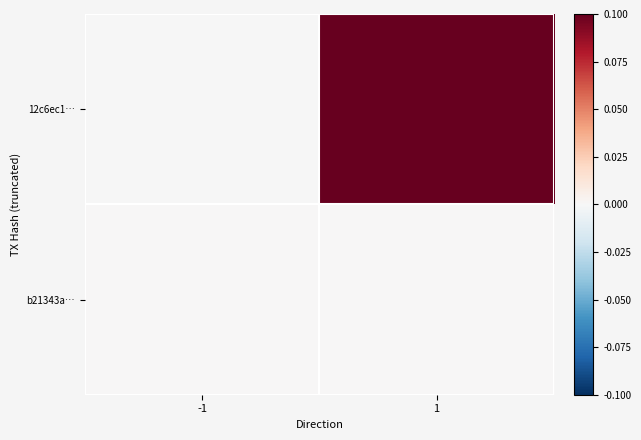

At which category does the chart reach its minimum across all series?

-1